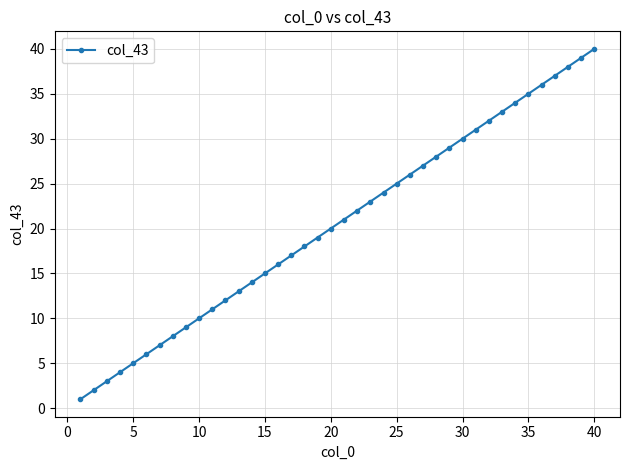

What is the greatest value displayed?

40